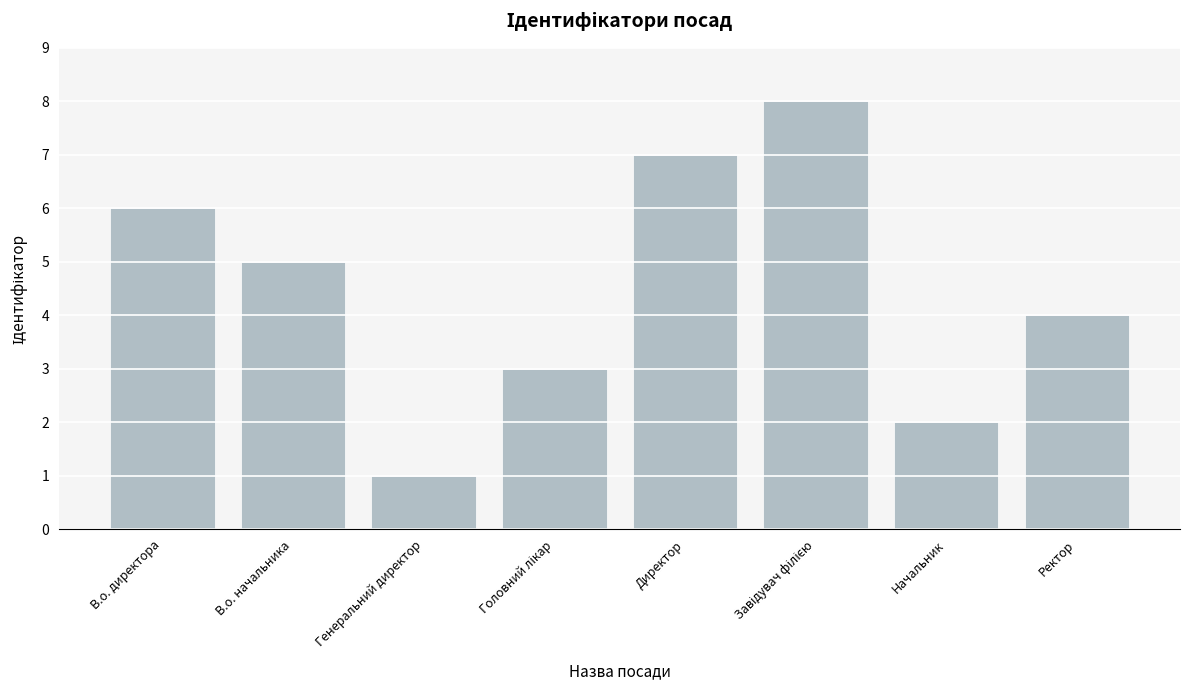

Between Начальник and Генеральний директор, which is larger?

Начальник